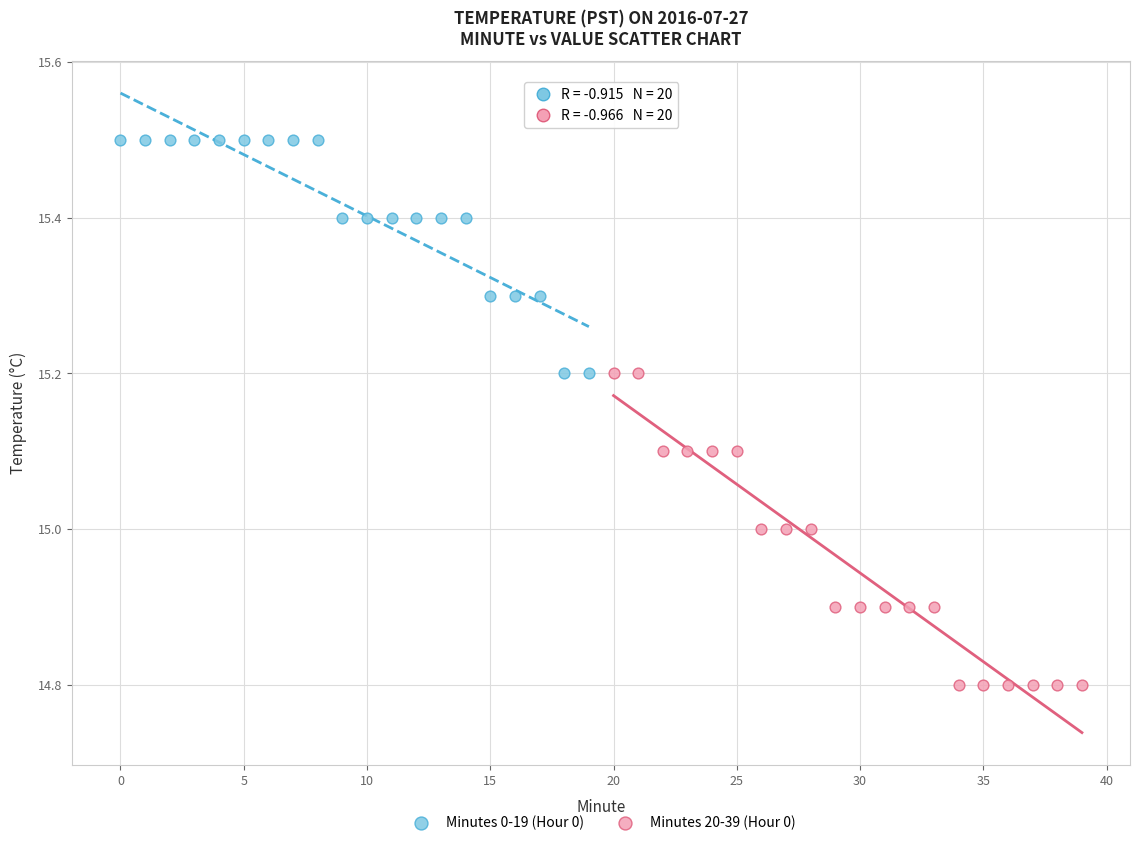

Which series has the largest Y range (max minus min)?

Minutes 20-39 (Hour 0)